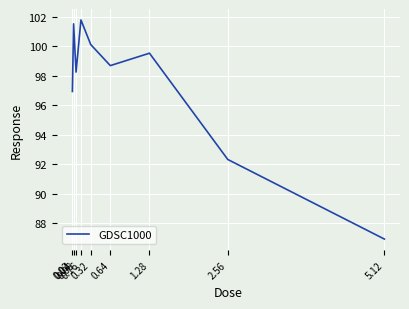

Reading right to left, list all the values displayed in this chart.

5.12=86.9	2.56=92.3	1.28=99.5	0.64=98.7	0.32=100.1	0.16=101.8	0.08=98.2	0.04=101.5	0.02=96.9